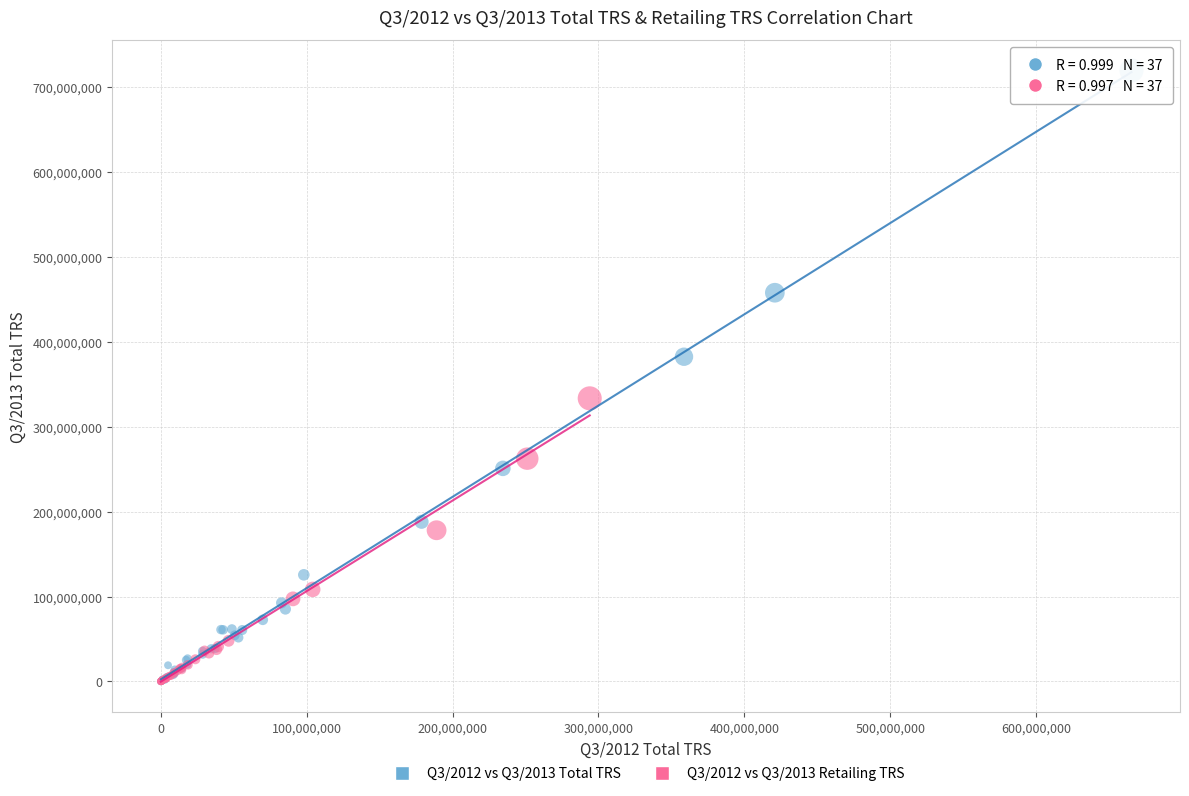

Which series contains the highest Y value?

Q3/2012 vs Q3/2013 Total TRS